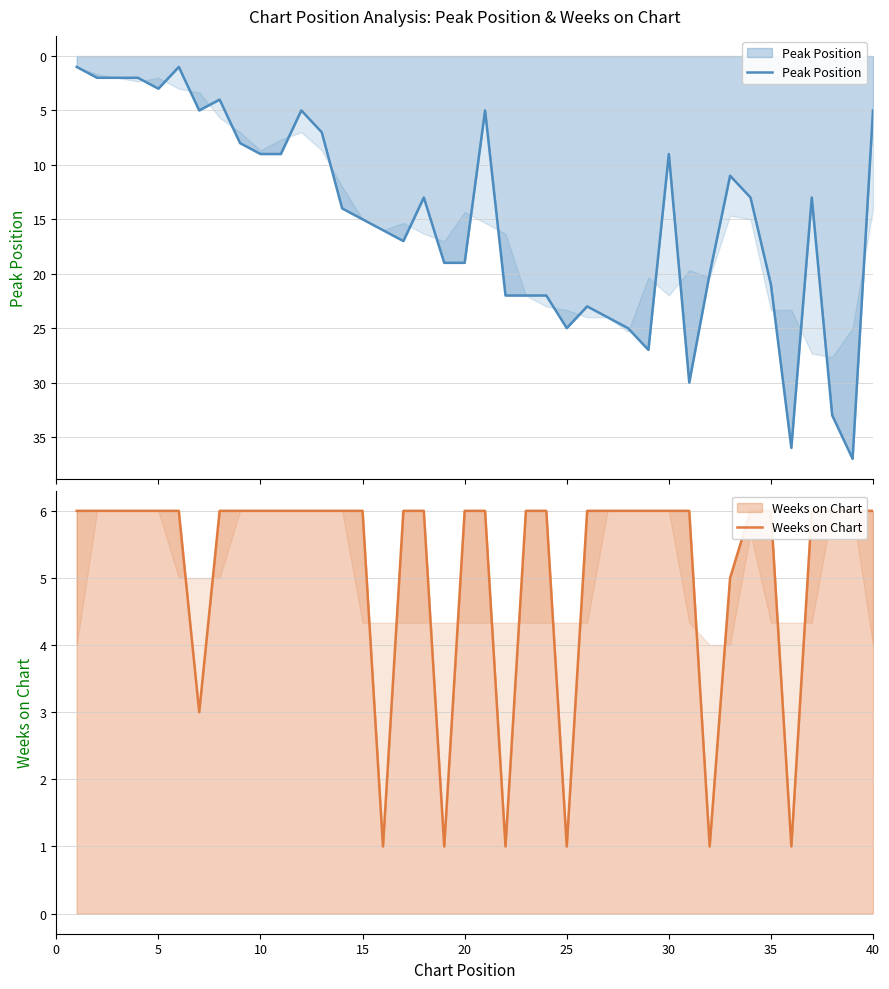

The Peak Position series shows 60 at 35. True or false?

False